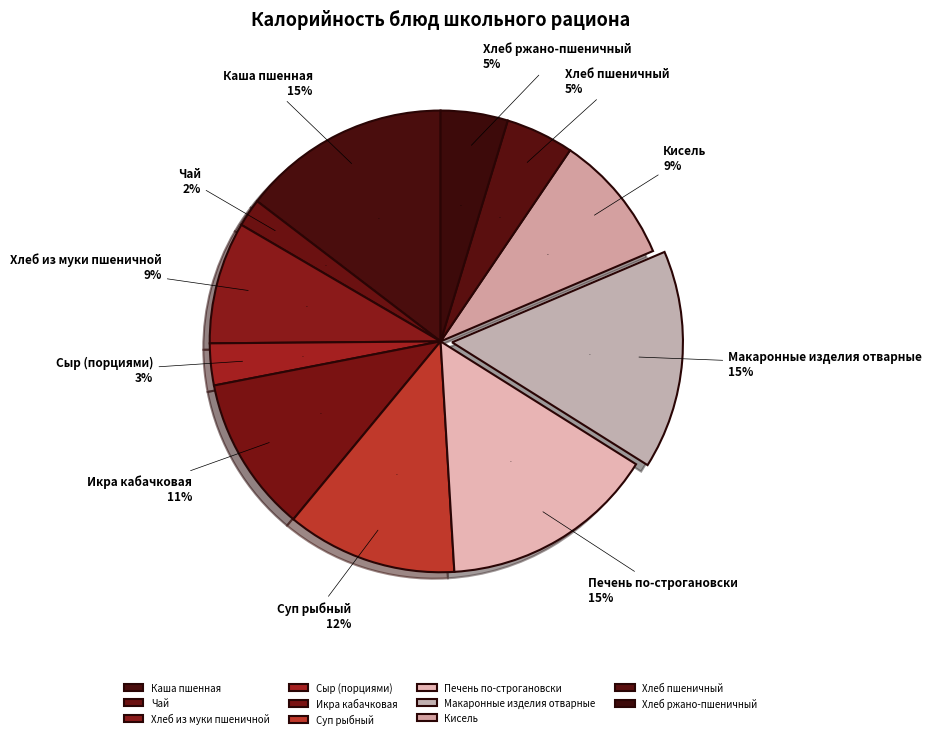

What is the change in value from Кисель to Хлеб ржано-пшеничный?

-54.1